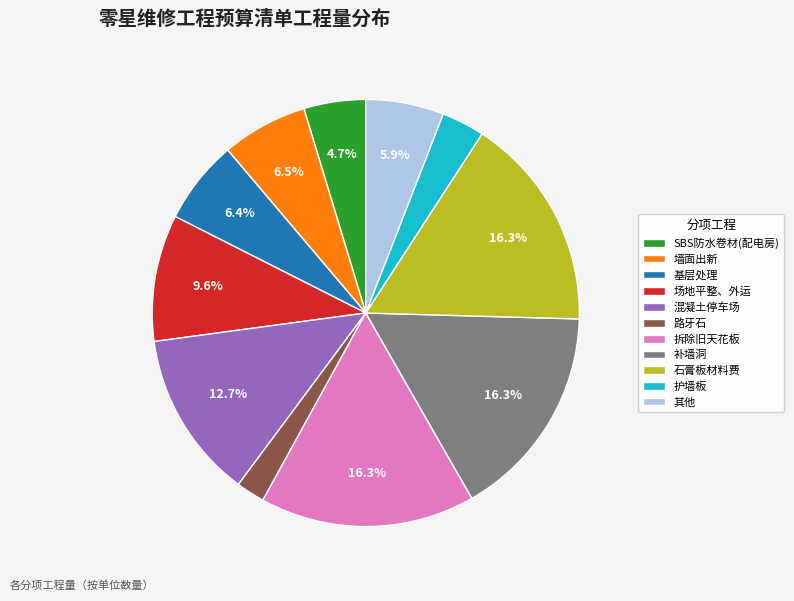

How many segments does this pie chart have?

11